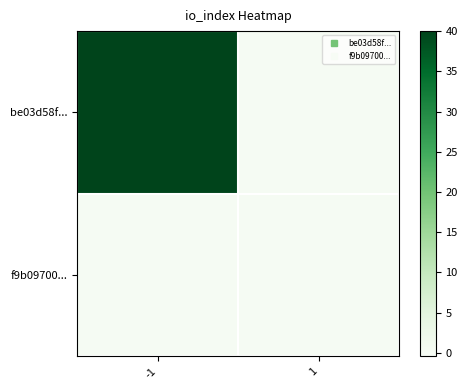

At which category does the chart reach its peak across all series?

-1